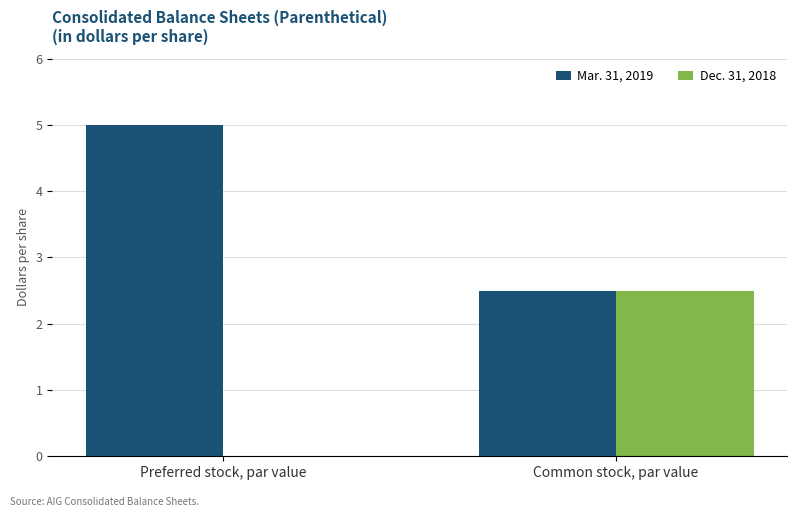

How many series are shown in this chart?

2